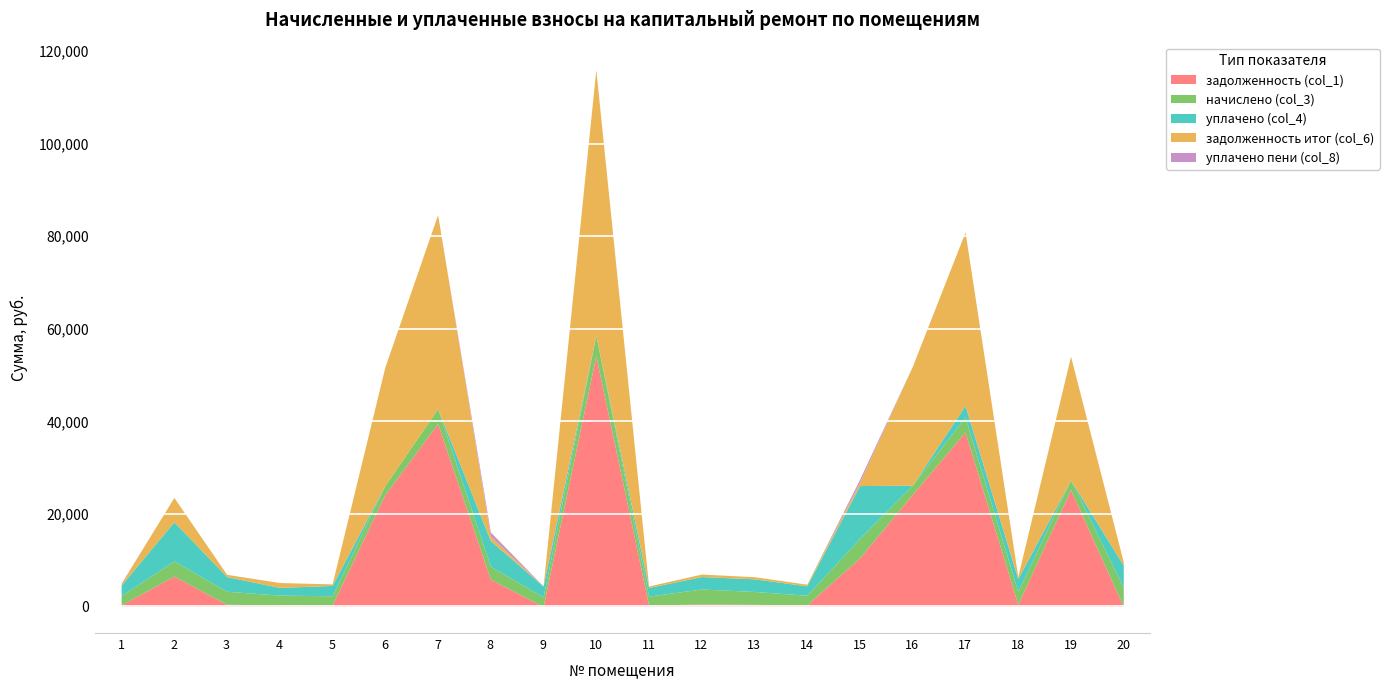

Which series has the largest total across all categories?

задолженность (col_1)